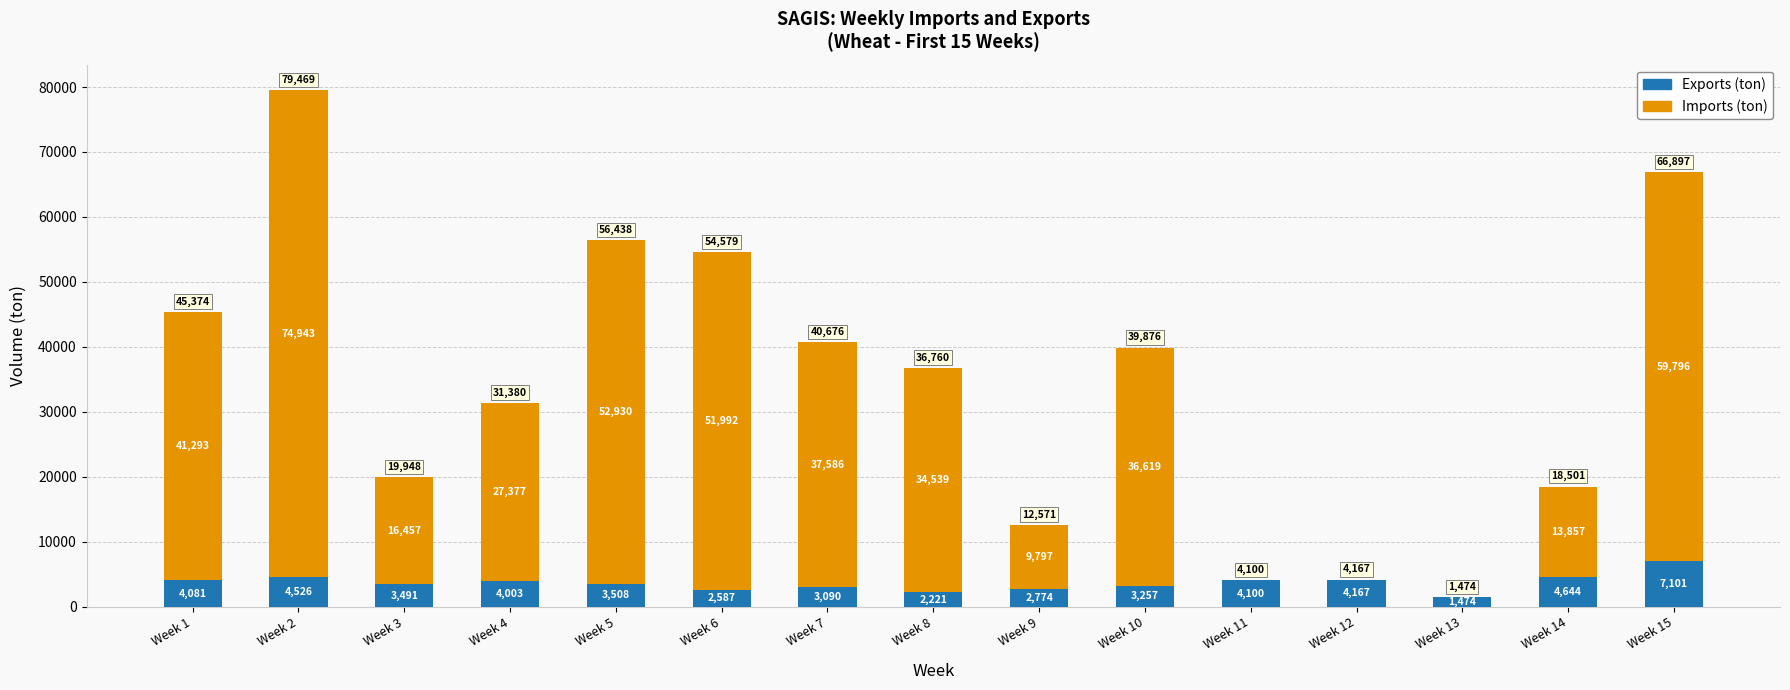

What is the total value across all series at Week 5?

56438